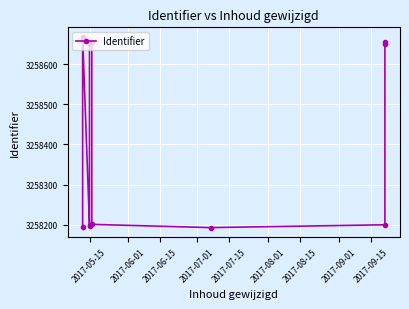

Read the value at 2017-05-15.

3258199